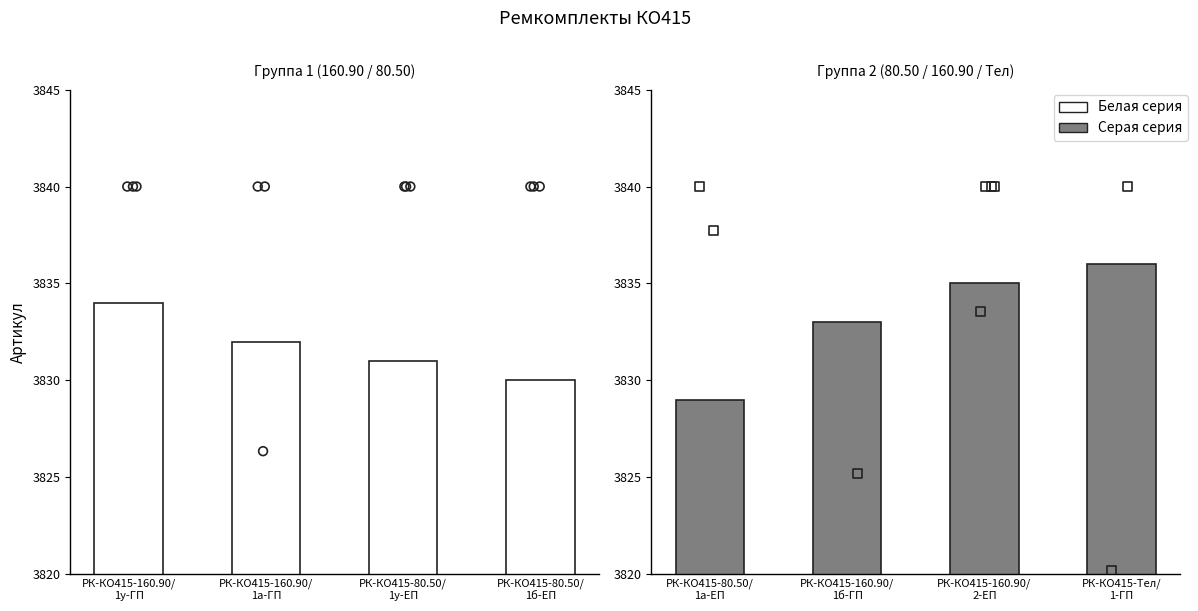

Which series reaches the maximum Y coordinate?

Серая серия